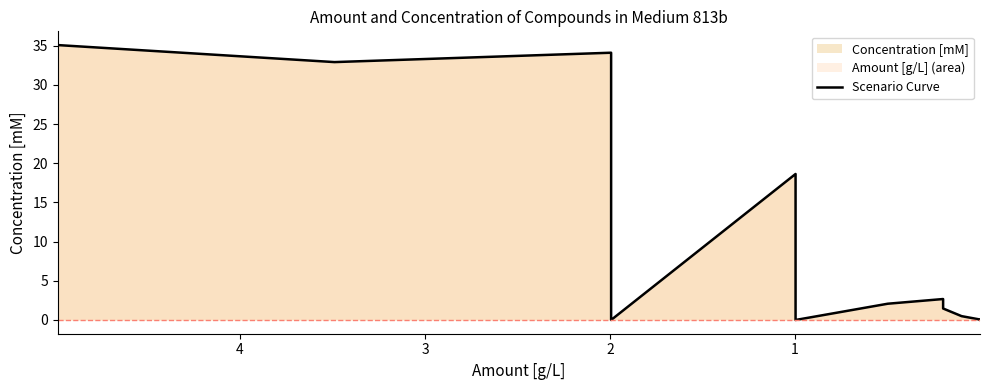

What is the sum of all values?

127.6